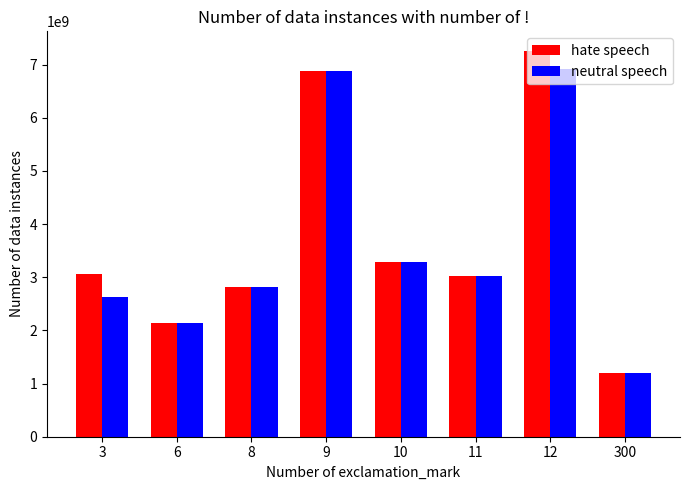

Which series has the largest range (max minus min)?

hate speech